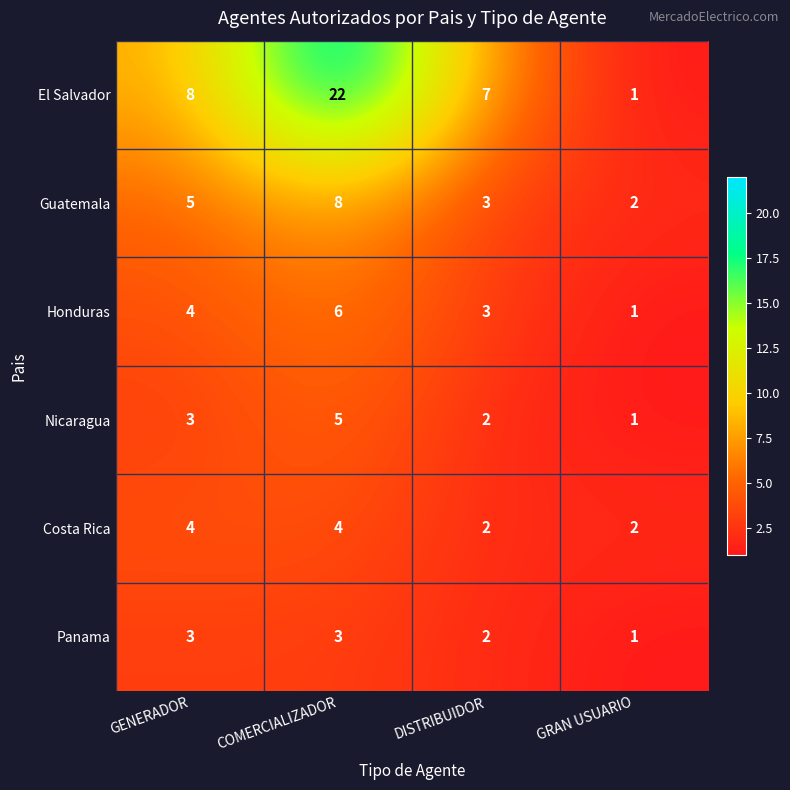

Which series has the largest total across all categories?

El Salvador